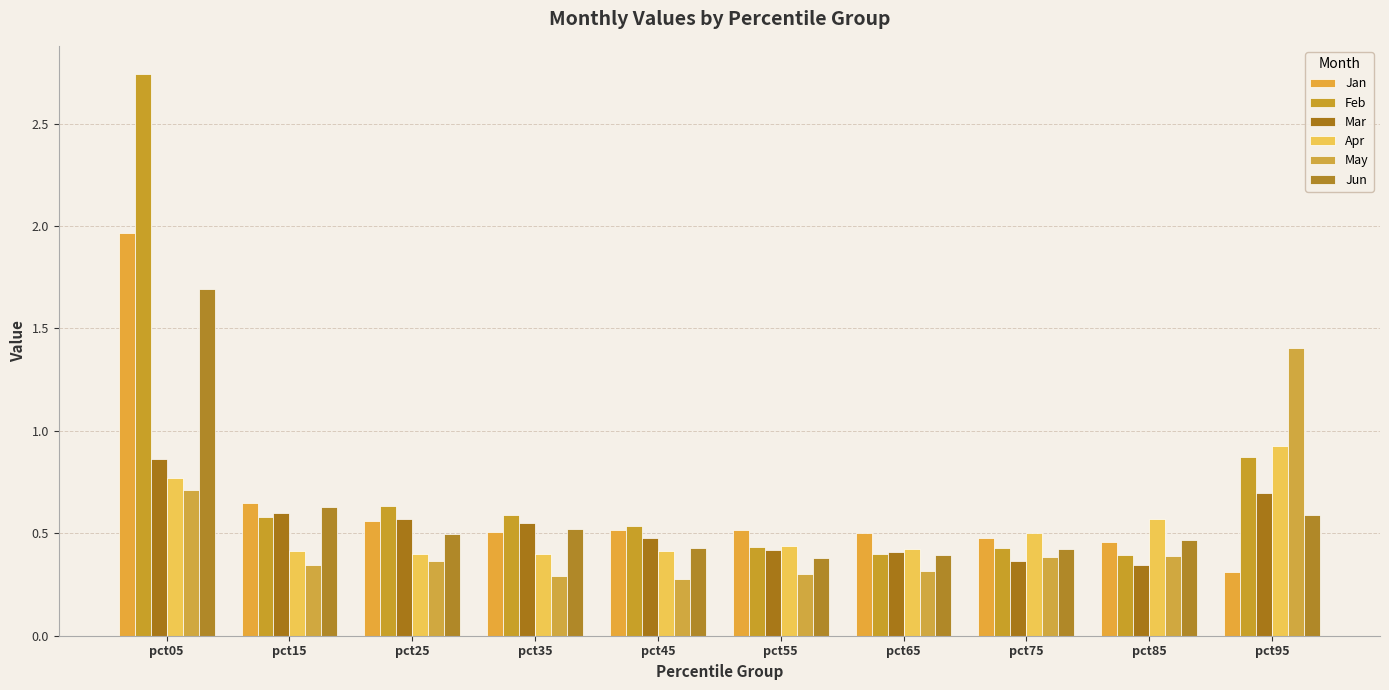

Where is Jun nearest to the value 1?

pct15